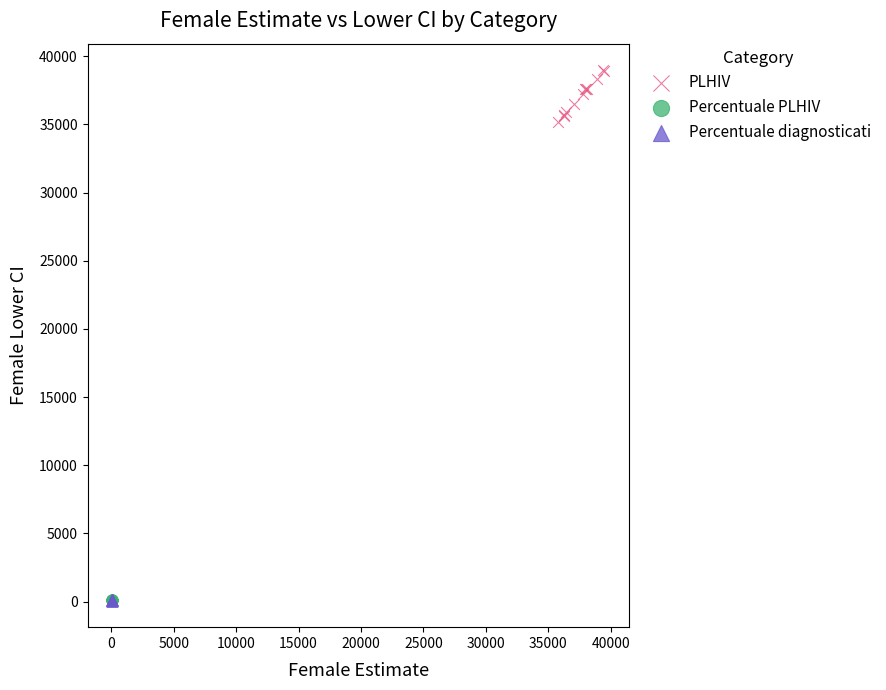

Which series has the largest Y range (max minus min)?

PLHIV